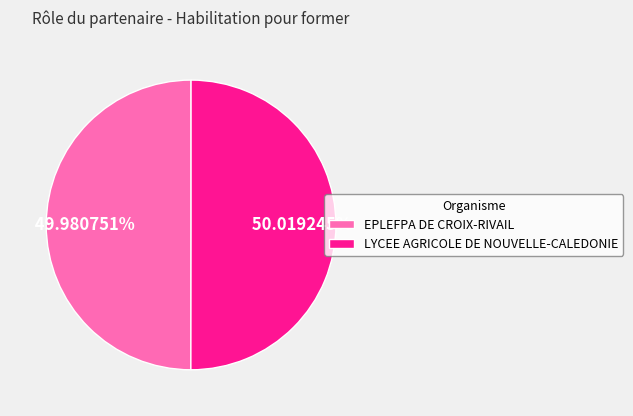

What is the ratio of the value at LYCEE AGRICOLE DE NOUVELLE-CALEDONIE to the value at EPLEFPA DE CROIX-RIVAIL?

1.0